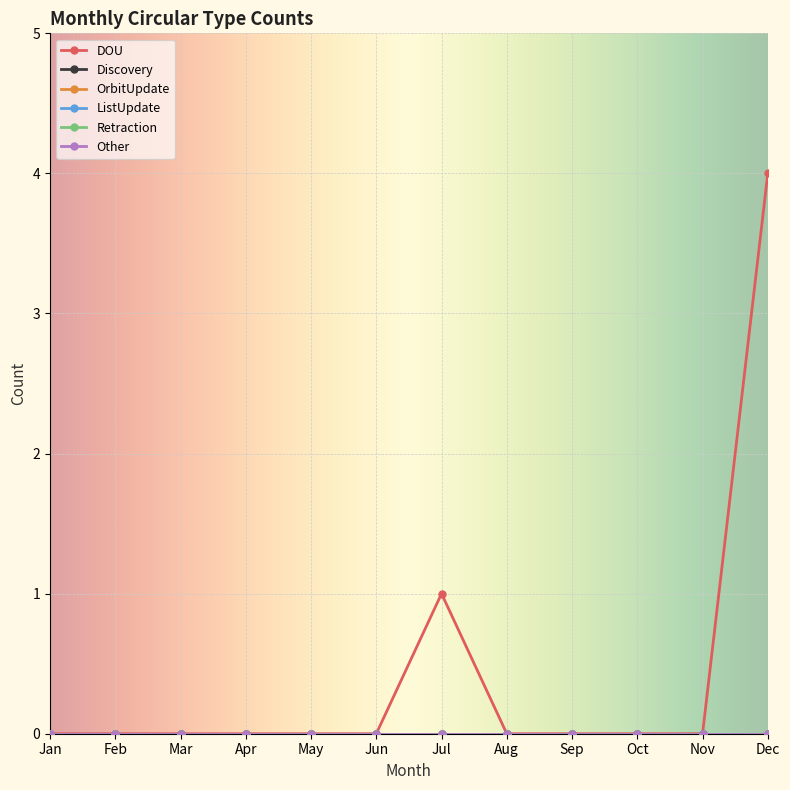

At which label is ListUpdate closest to 0?

Jan